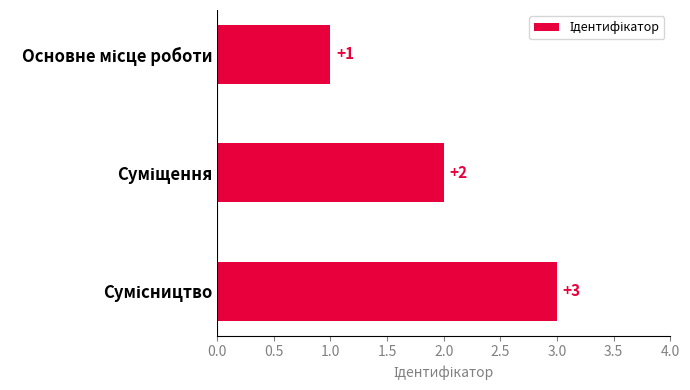

What is the sum of all values?

6